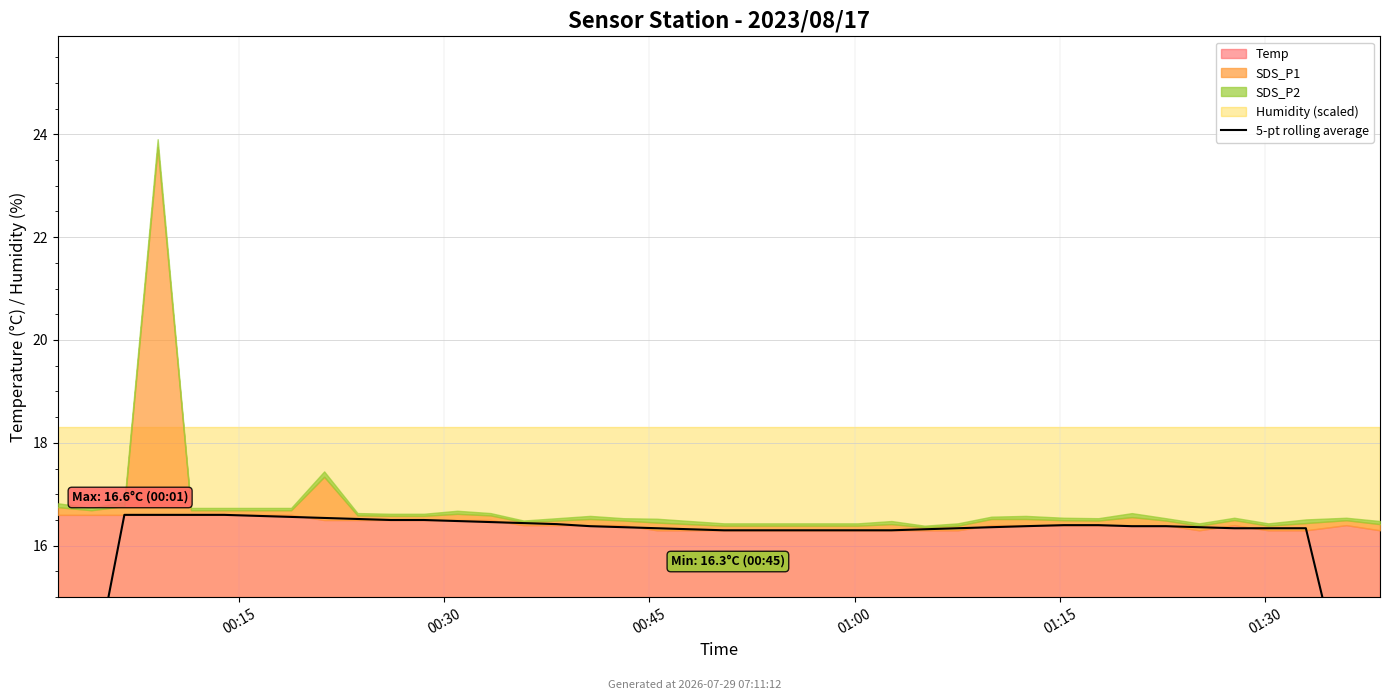

True or false: the data has more than 1 interior local peaks.

False